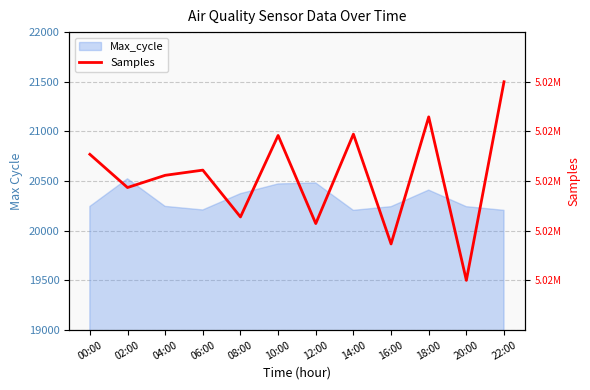

Reading left to right, list all the values displayed in this chart.

20769.2	20434.7	20557.8	20610.1	20138.5	20959.2	20071.9	20972.6	19866.7	21146.3	19500.0	21500.0